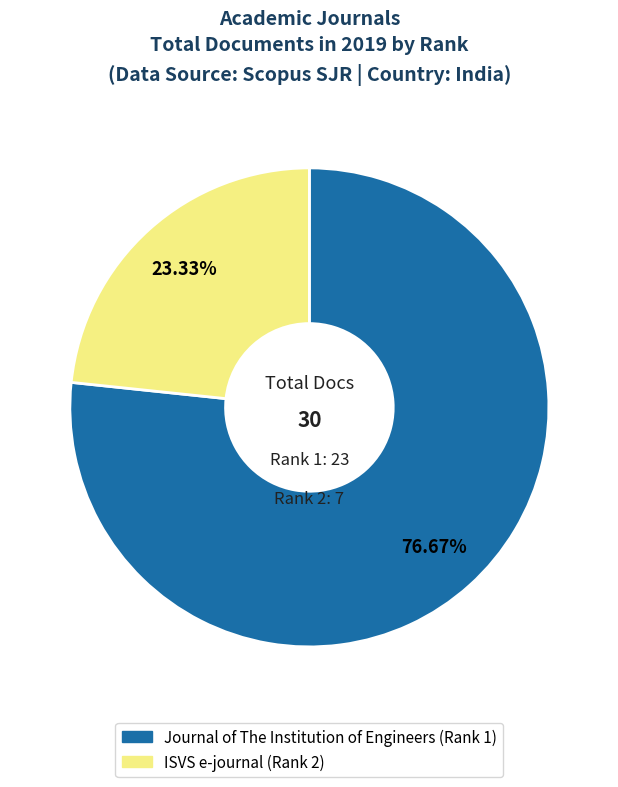

Combined, do Journal of The Institution of Engineers (Rank 1) and ISVS e-journal (Rank 2) account for over 50%?

Yes